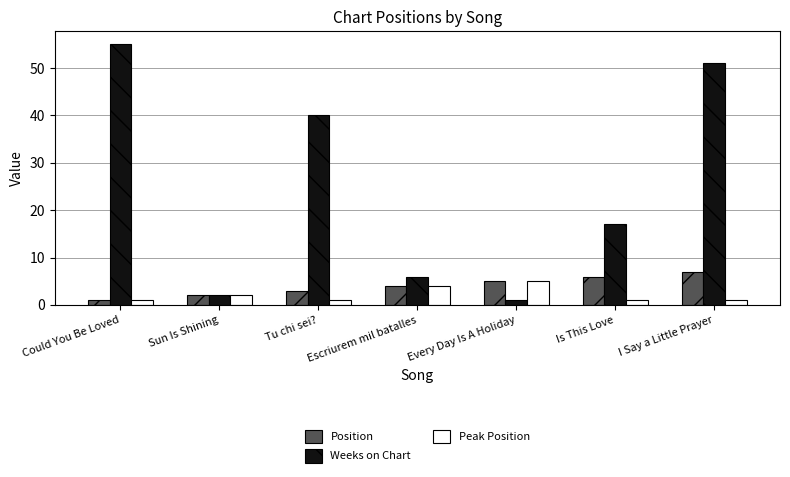

What is the average value of the Peak Position series?

2